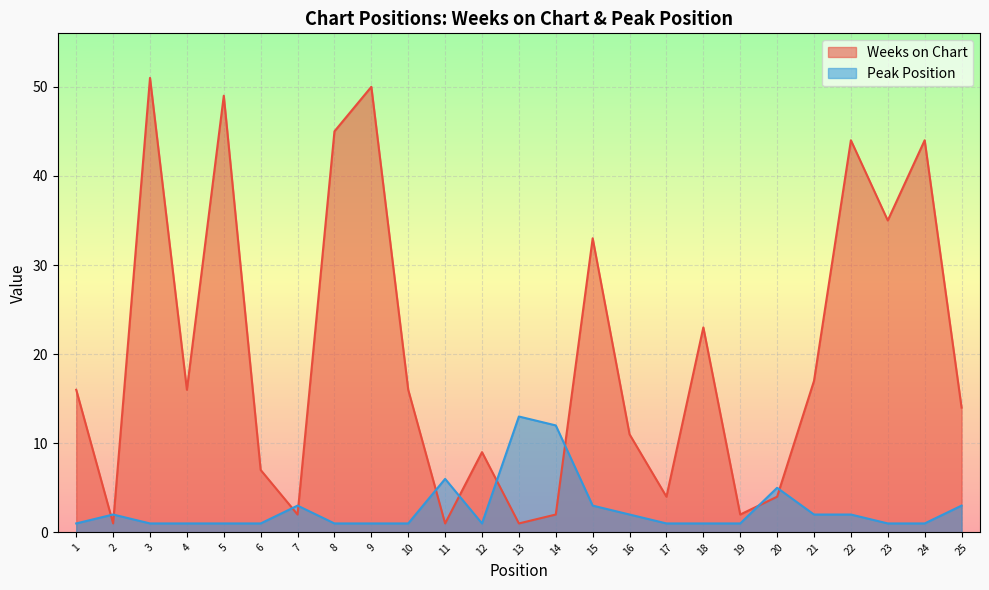

Reading right to left, list all the values displayed in this chart.

Weeks on Chart: 25=14	24=44	23=35	22=44	21=17	20=4	19=2	18=23	17=4	16=11	15=33	14=2	13=1	12=9	11=1	10=16	9=50	8=45	7=2	6=7	5=49	4=16	3=51	2=1	1=16
Peak Position: 25=3	24=1	23=1	22=2	21=2	20=5	19=1	18=1	17=1	16=2	15=3	14=12	13=13	12=1	11=6	10=1	9=1	8=1	7=3	6=1	5=1	4=1	3=1	2=2	1=1